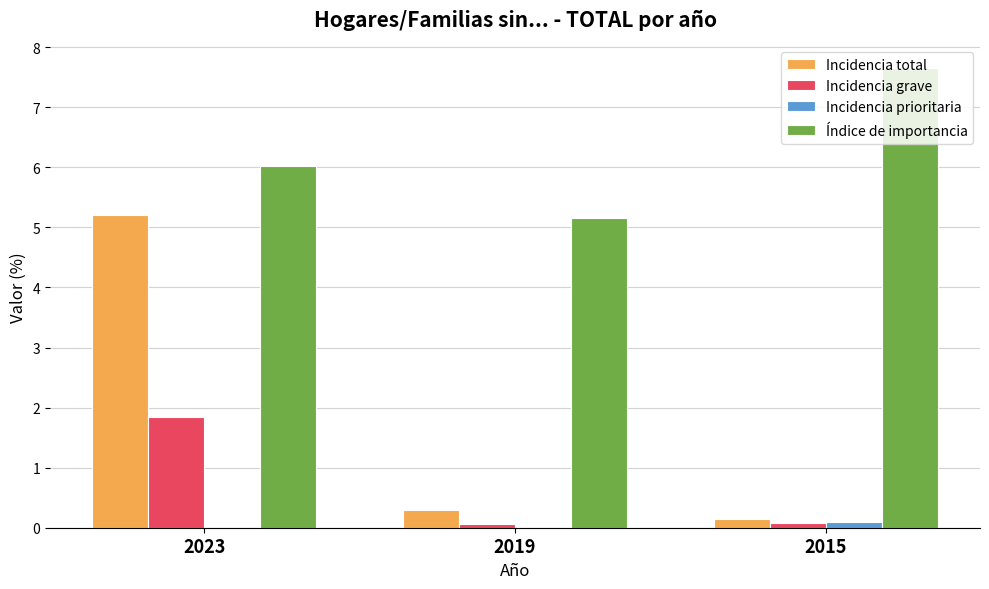

What is the highest value of the Índice de importancia series?

7.6